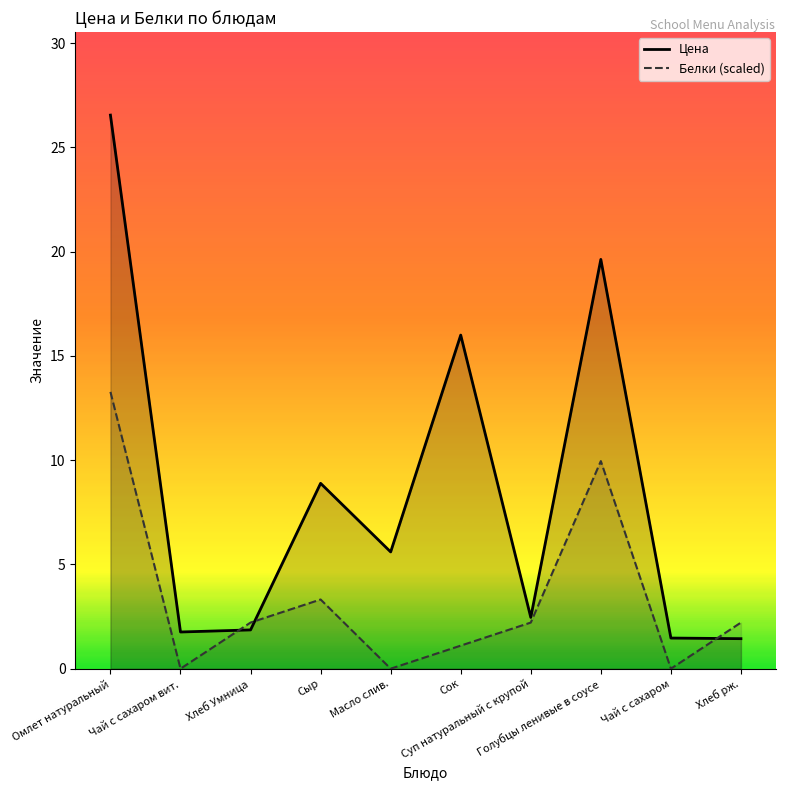

Which has a higher value, Чай с сахаром вит. or Суп натуральный с крупой?

Суп натуральный с крупой